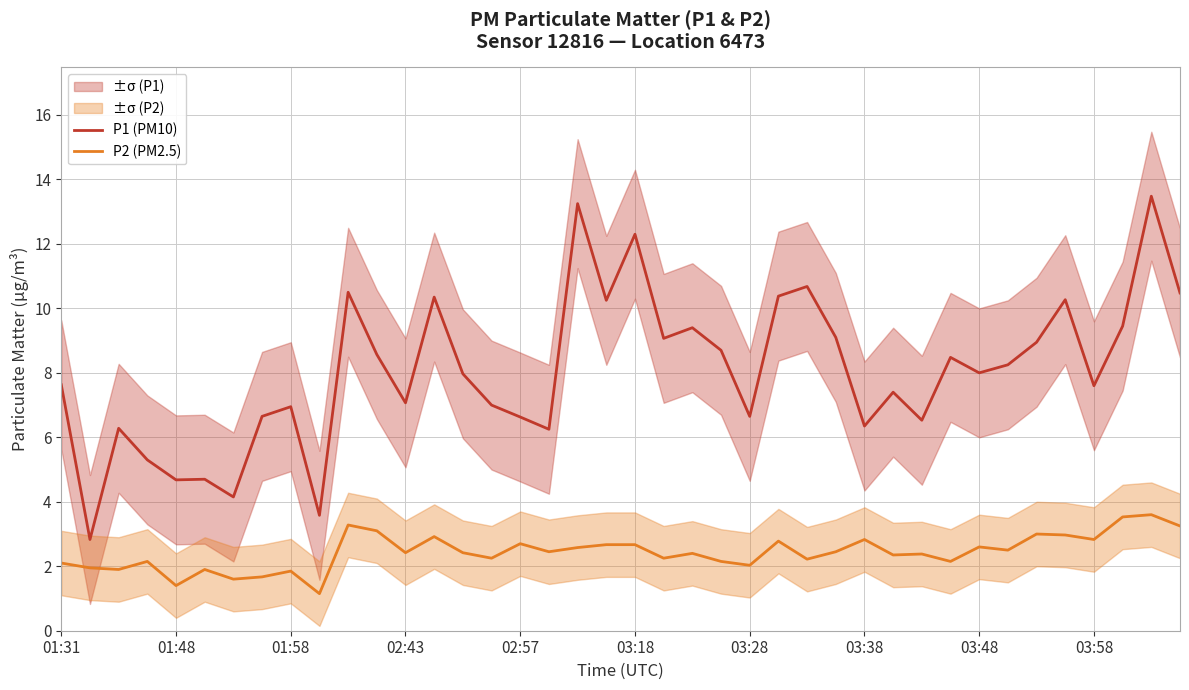

True or false: P1 (PM10) and P2 (PM2.5) intersect in this chart.

False